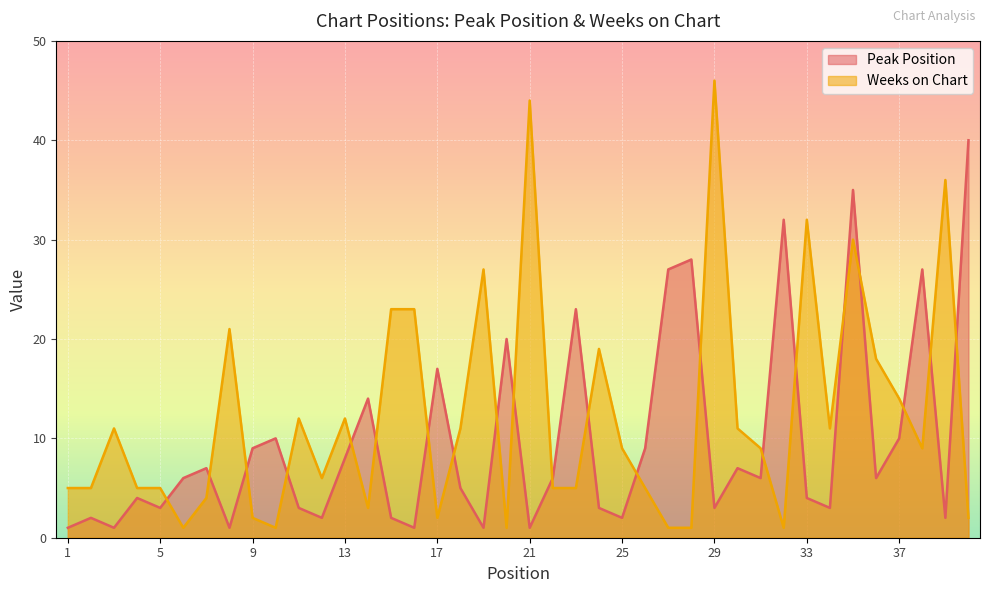

True or false: Peak Position and Weeks on Chart cross at least once.

True